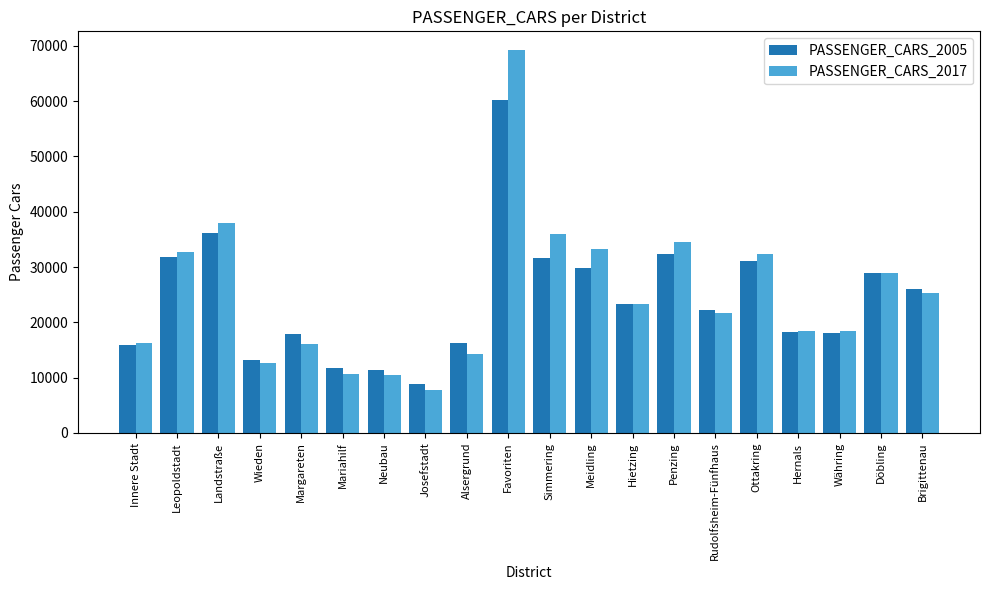

At which category does the chart reach its minimum across all series?

Josefstadt